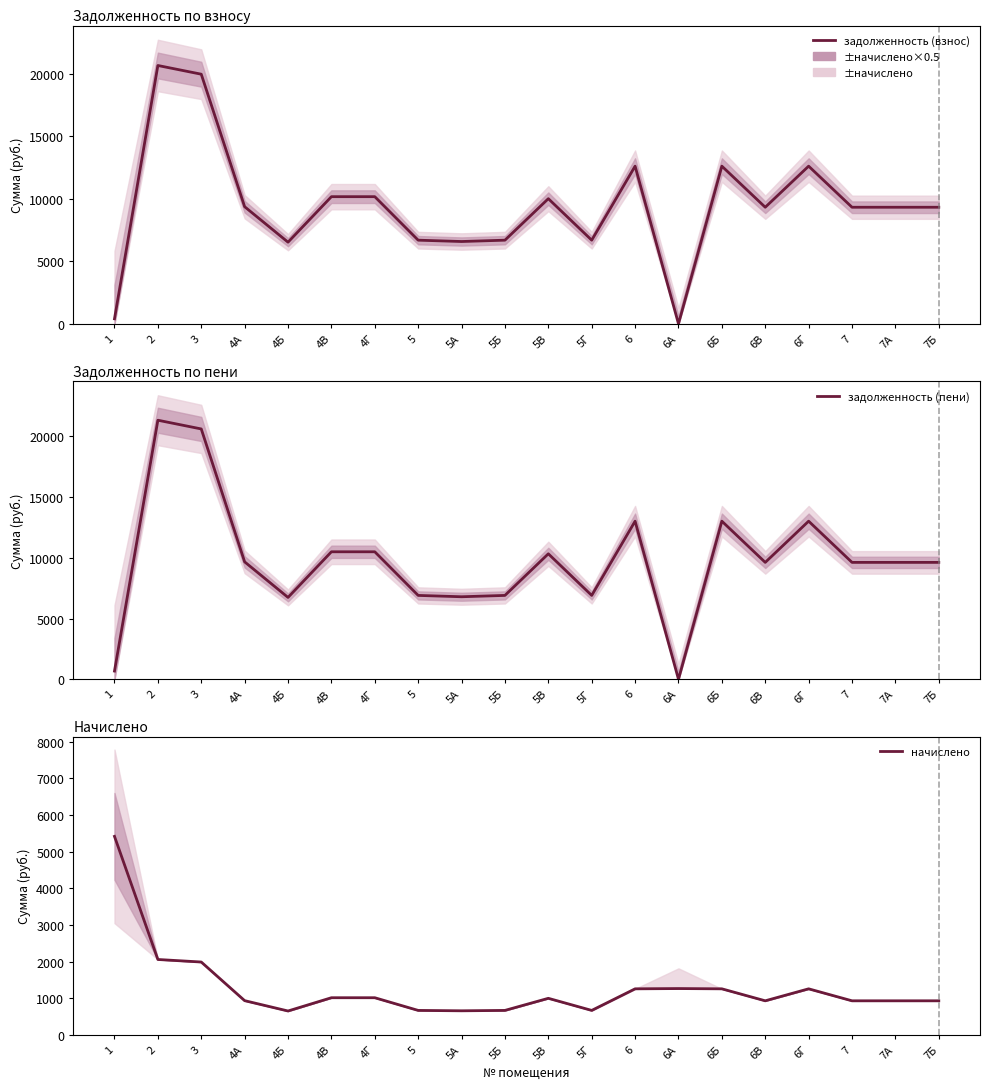

What is the label of the 2nd point from the right?

7А